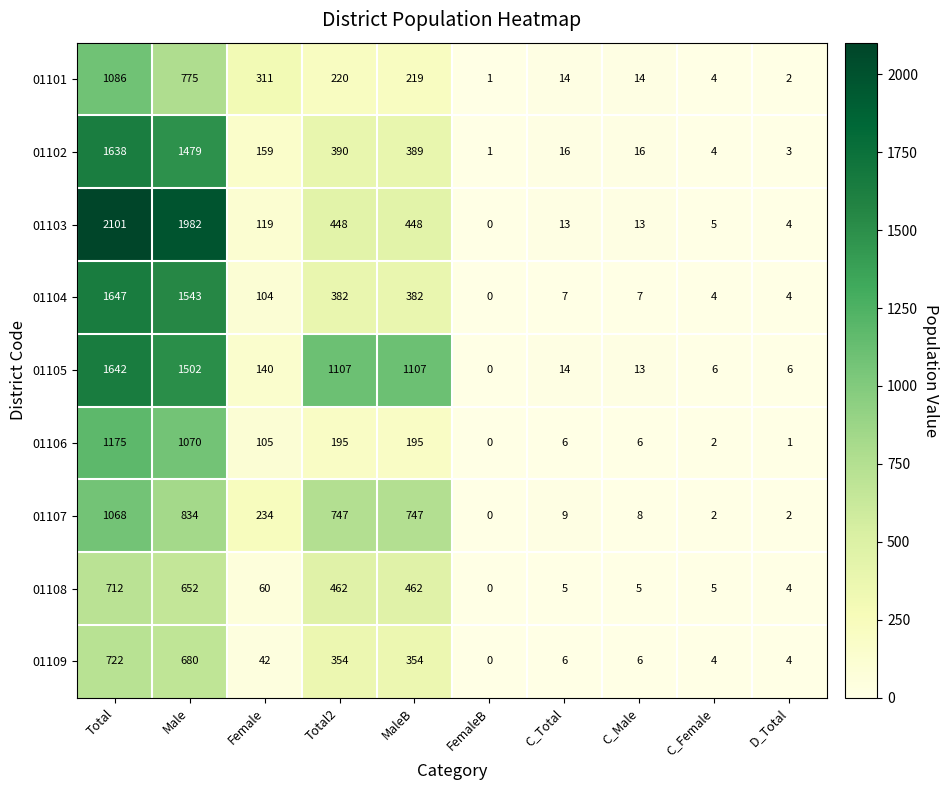

Is the value of 01101 at MaleB greater than the value of 01105 at Total2?

No